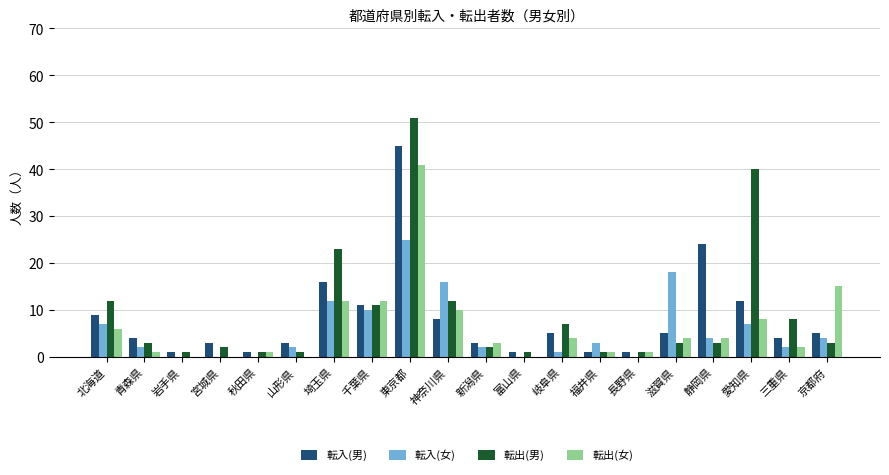

What is the sum of all 転入(男) values?

162